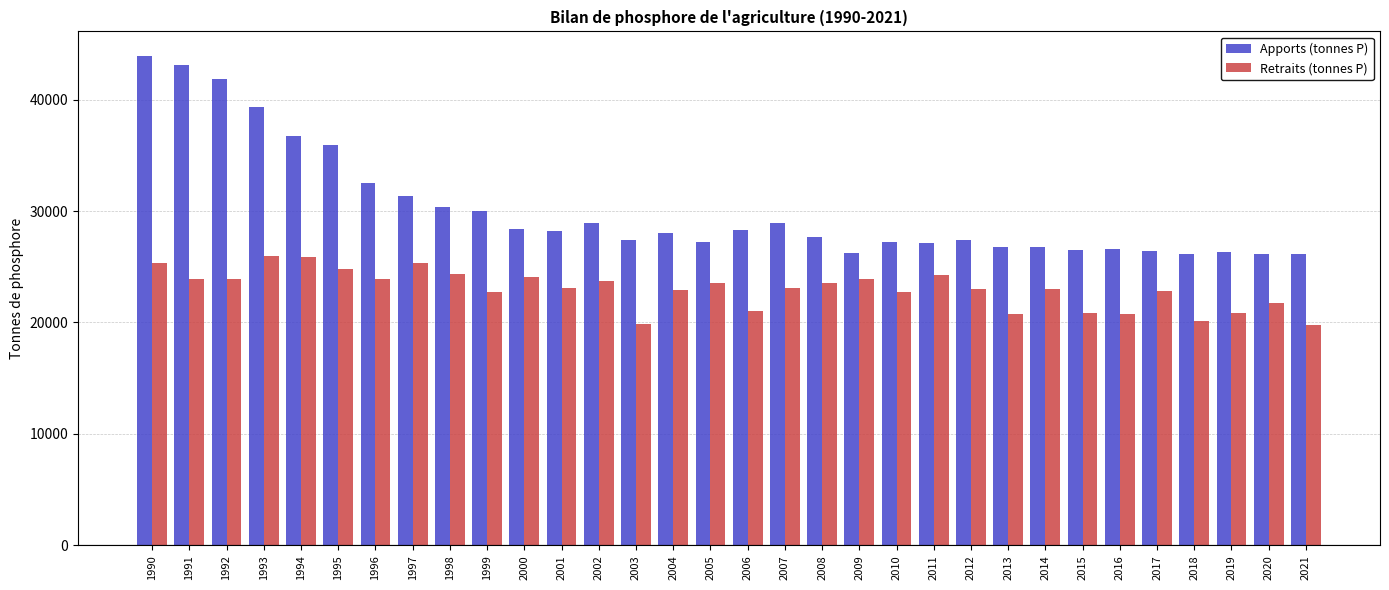

How many bars are there in each group?

2